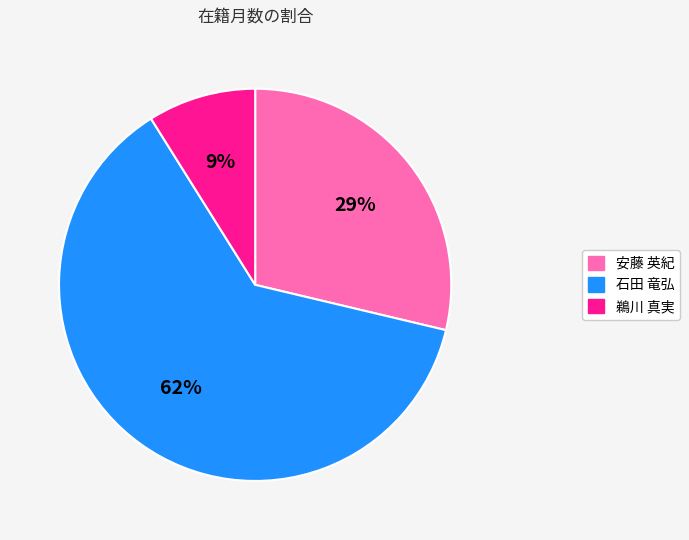

What percentage is the 石田 竜弘 slice, to the nearest percent?

62%